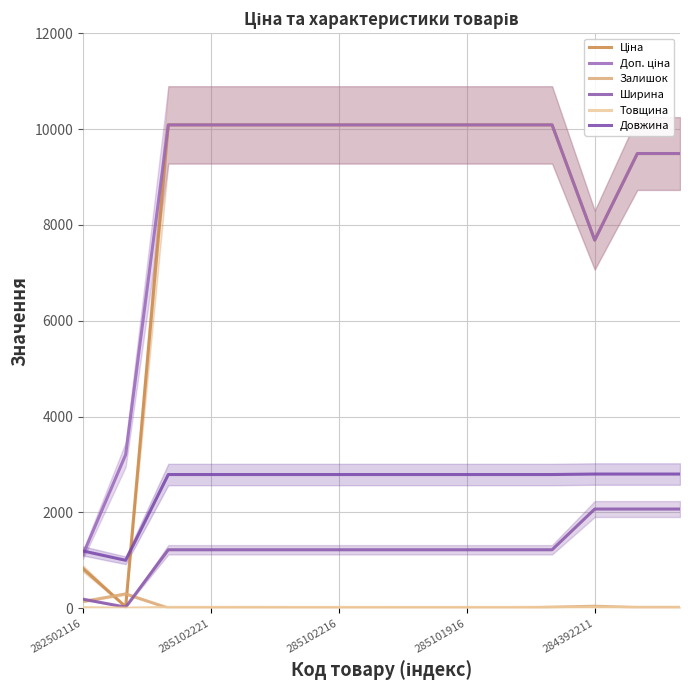

What is the sum of the Ширина values at 285102221 and 285101916?

2440.0